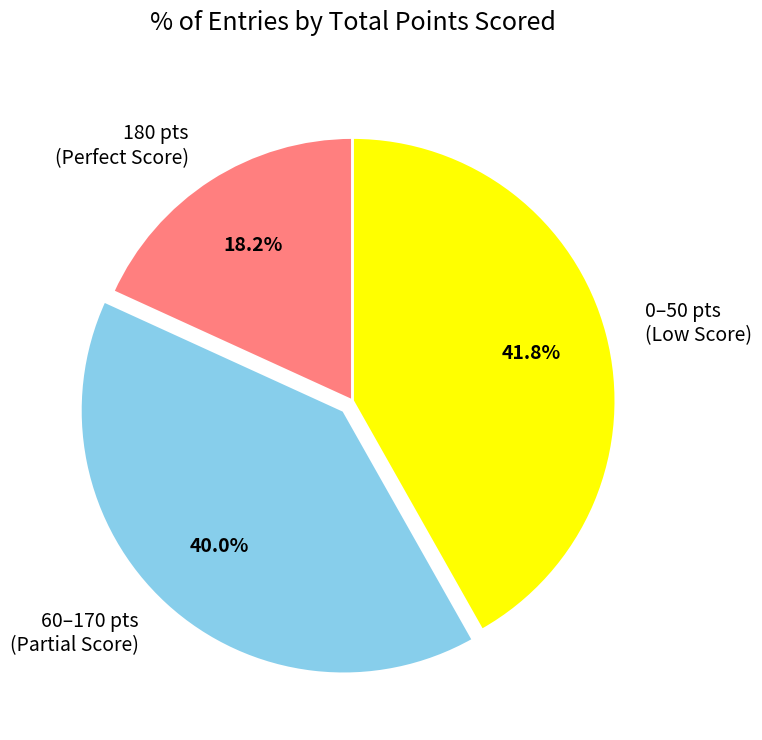

Rank the categories by value from highest to lowest.

0–50 pts (Low Score), 60–170 pts (Partial Score), 180 pts (Perfect Score)